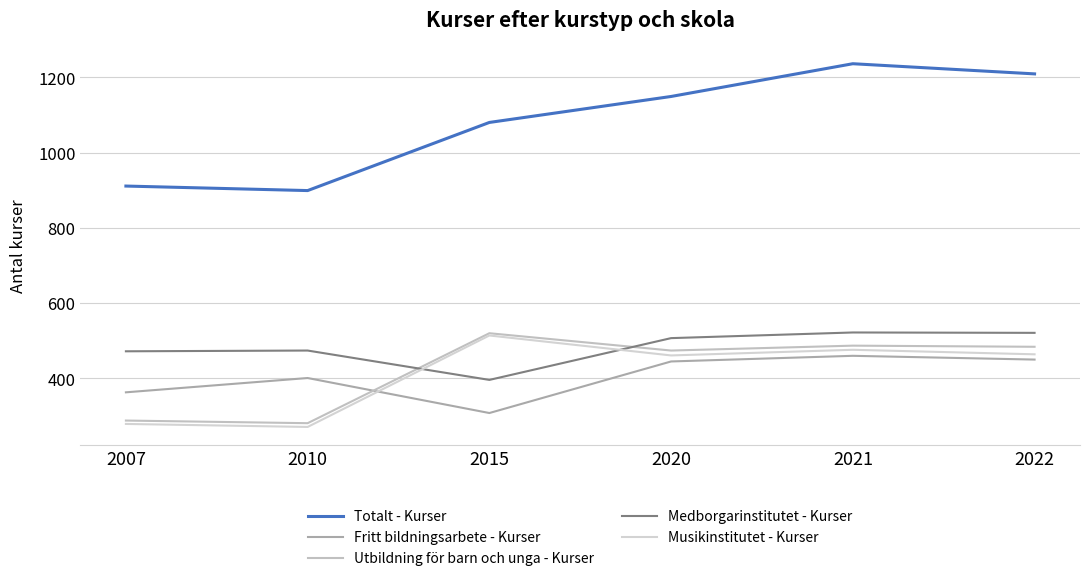

Is this an area chart (filled region under the line)?

No